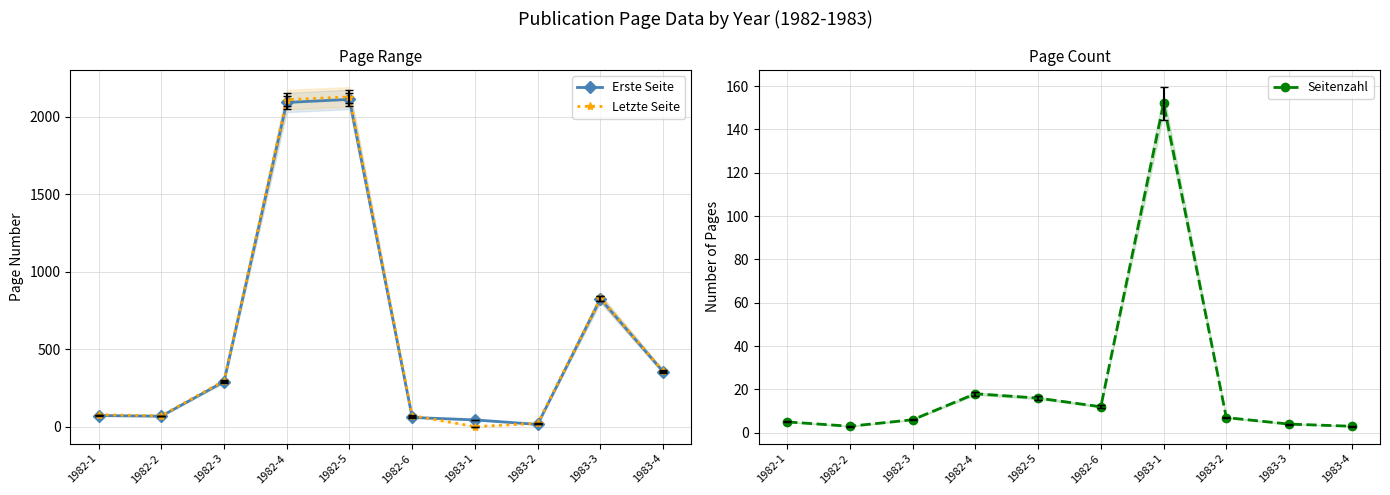

What is the value of the Letzte Seite point at the 3rd from the left?

296